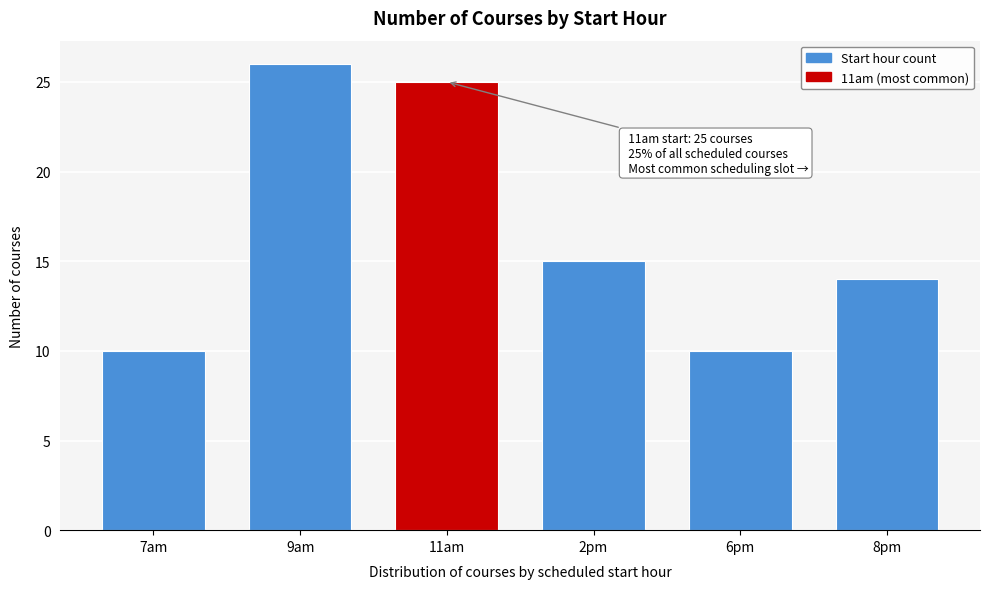

Reading left to right, what are all the values shown in this chart?

7am=10	9am=26	11am=25	2pm=15	6pm=10	8pm=14